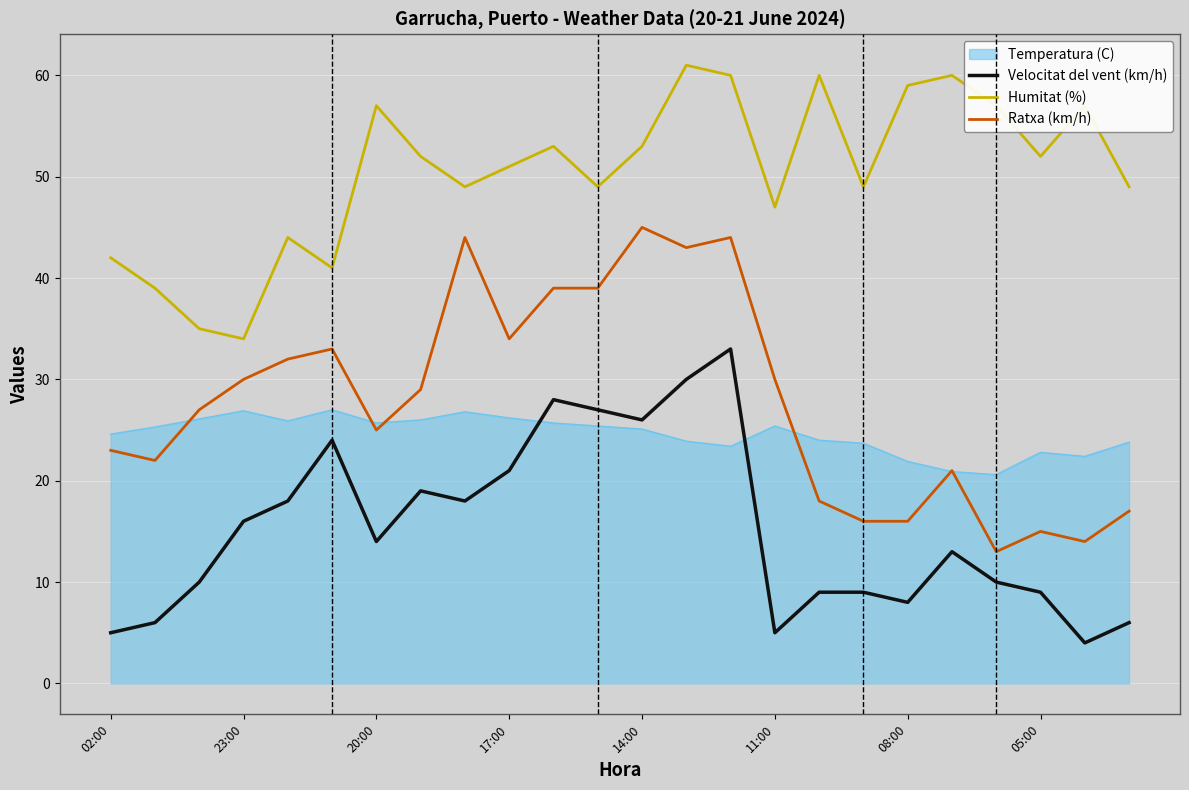

What is the smallest value displayed?

4.0